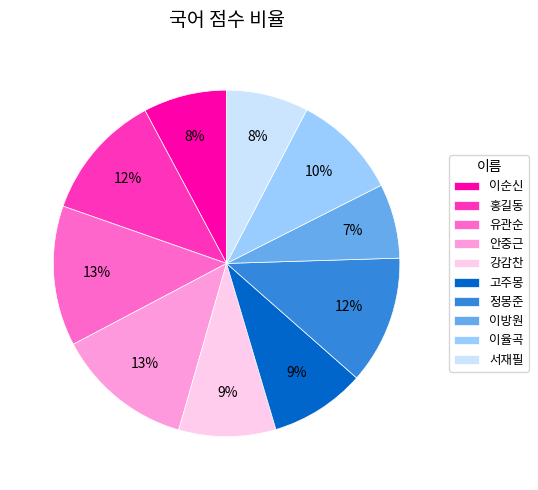

True or false: 유관순 accounts for 22% of the total.

False